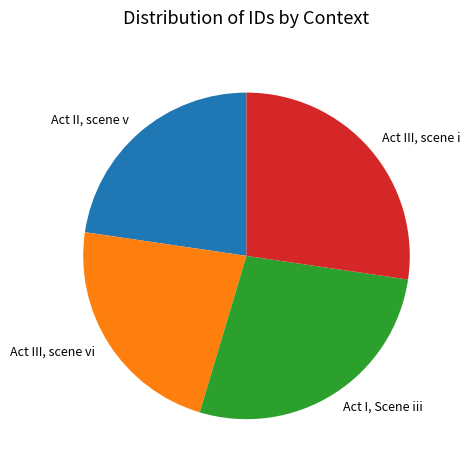

How many segments does this pie chart have?

4